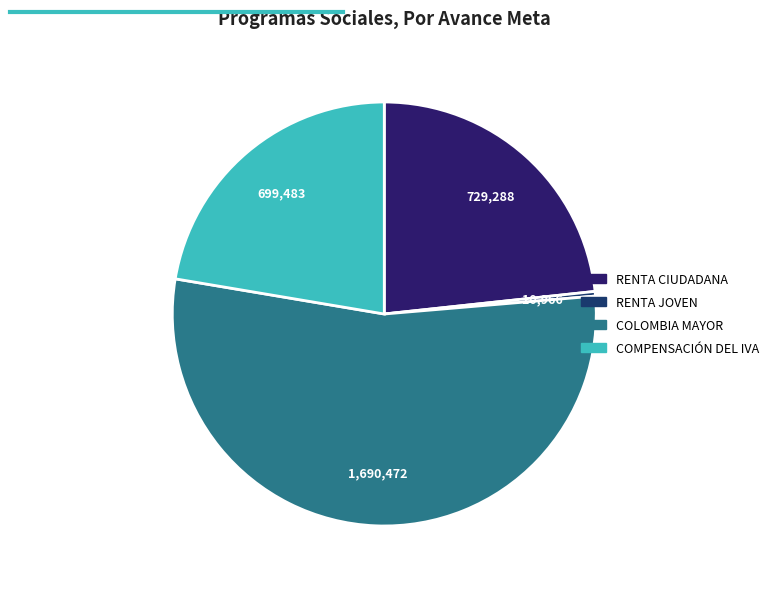

Do COLOMBIA MAYOR and COMPENSACIÓN DEL IVA together represent more than half of the pie?

Yes